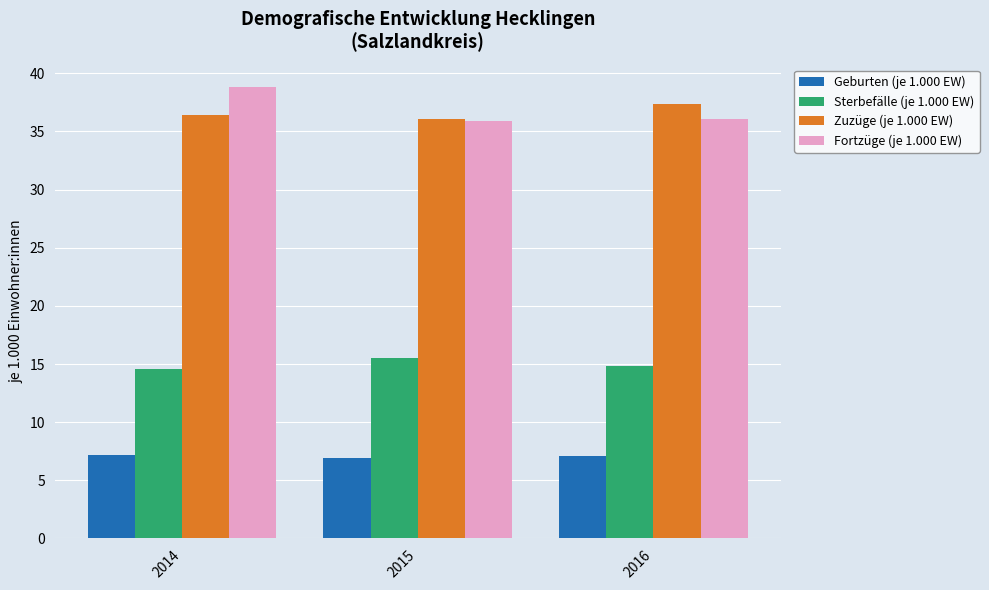

What is the sum of the Geburten (je 1.000 EW) values at 2016 and 2015?

14.0